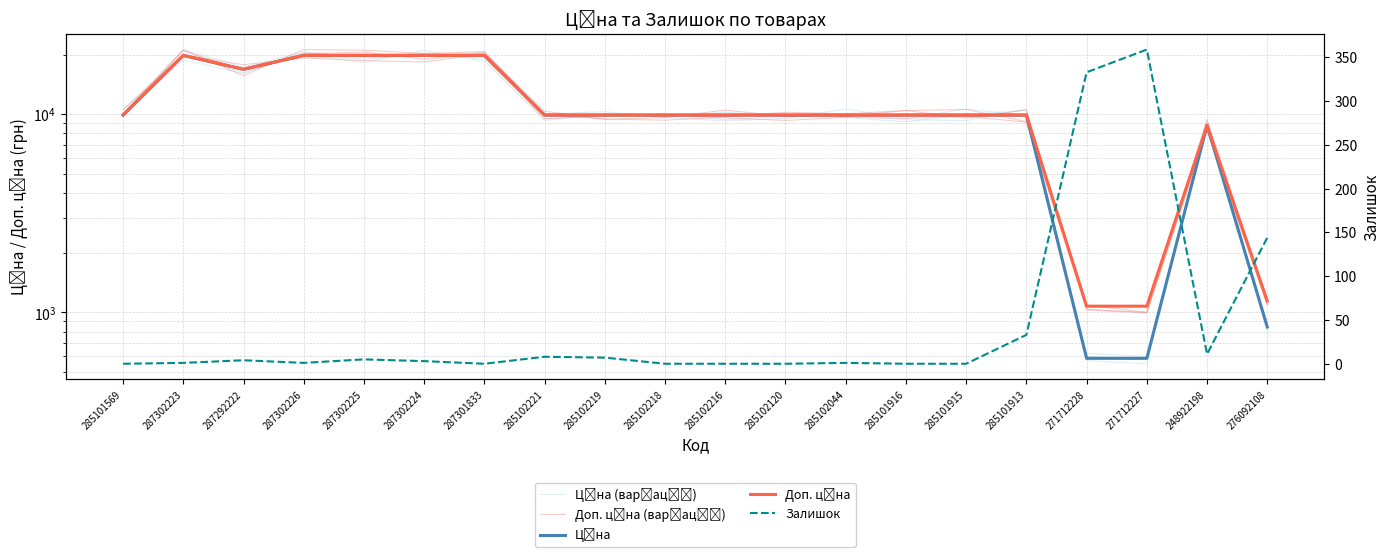

Is it true that Залишок equals 1.0 at 287302223?

True